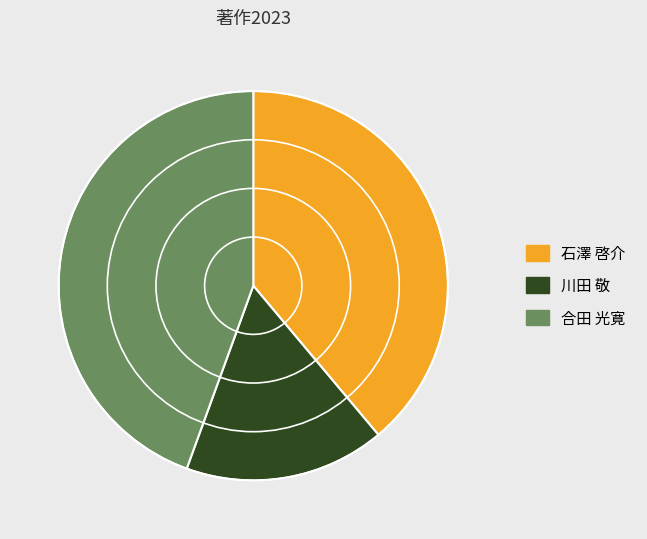

Rank the categories by value from highest to lowest.

合田 光寛, 石澤 啓介, 川田 敬